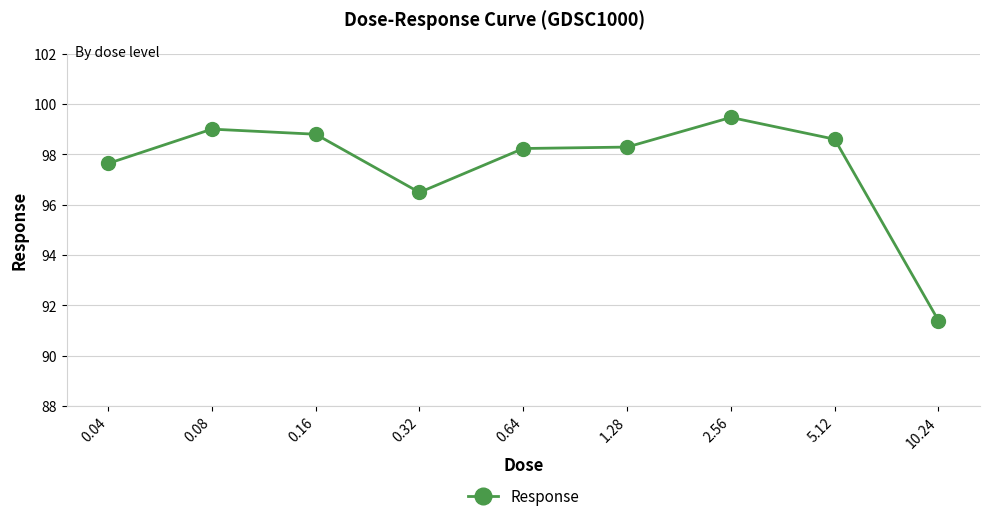

Approximately how many times larger is the value at 0.32 compared to 2.56?

1.0